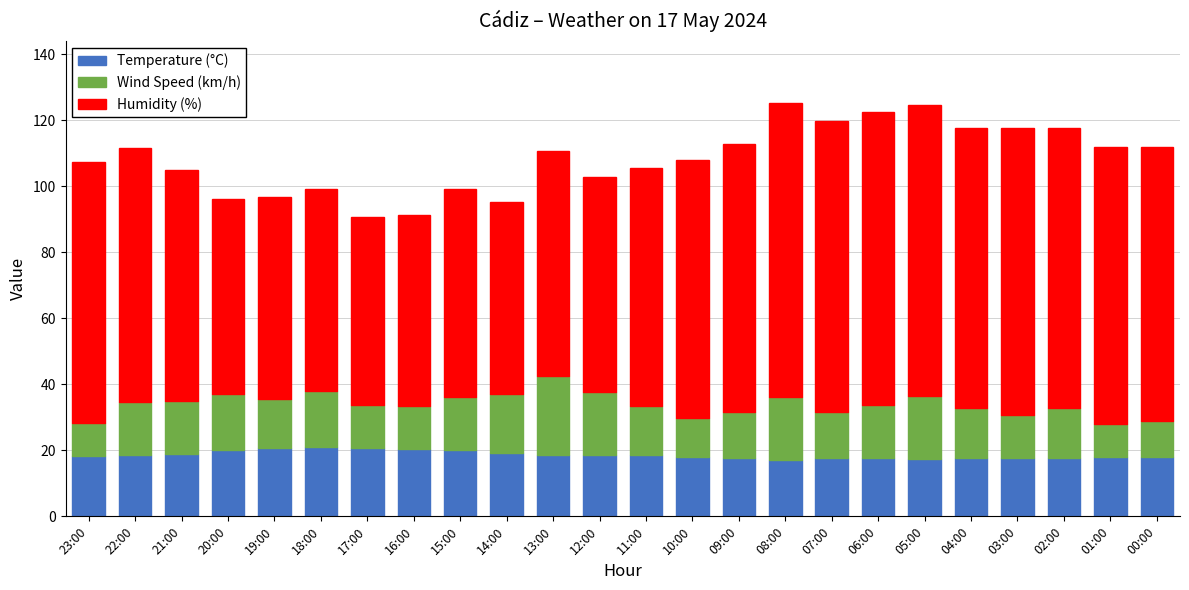

What is the total value across all series at 19:00?

96.7